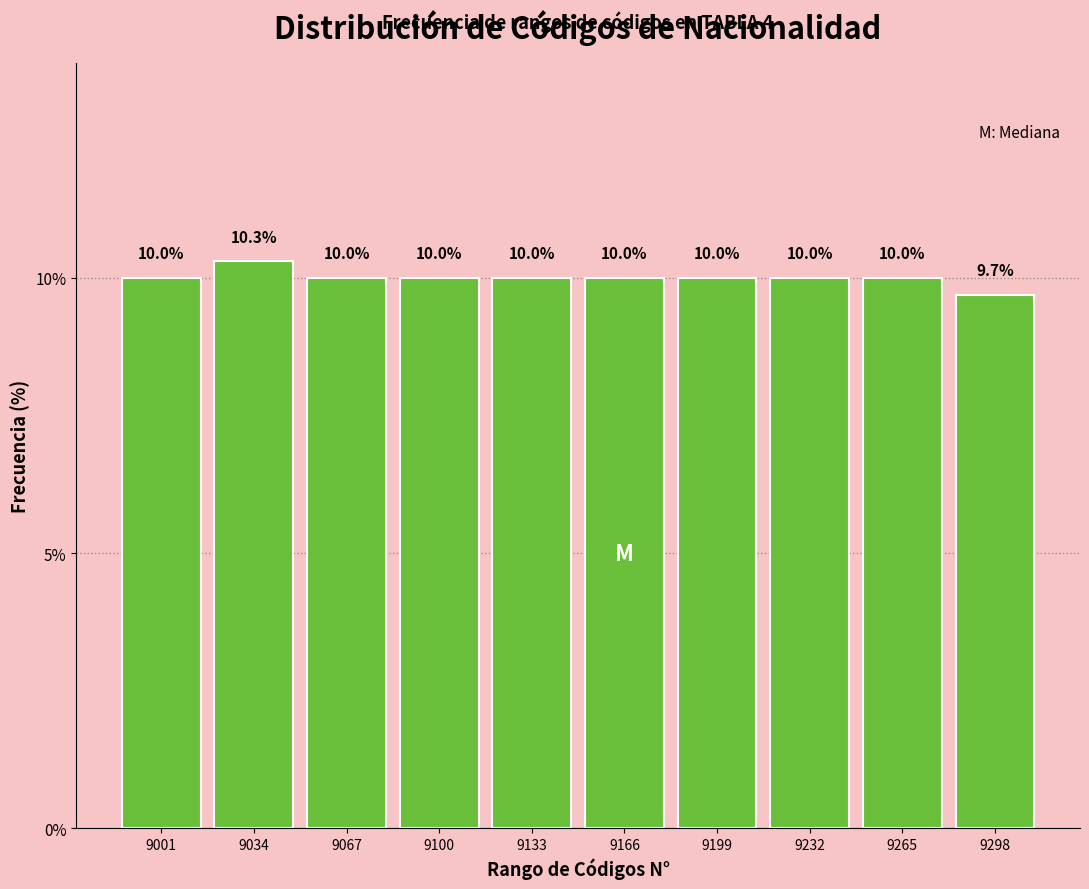

Reading left to right, extract all data points from this chart.

10.0	10.3	10.0	10.0	10.0	10.0	10.0	10.0	10.0	9.7